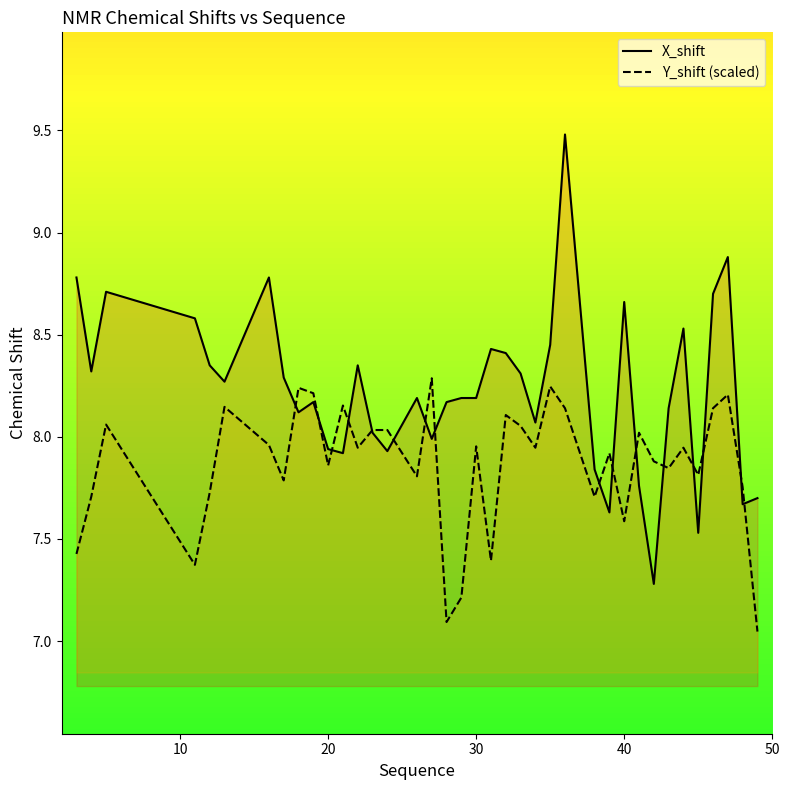

Does the chart have visible grid lines?

No